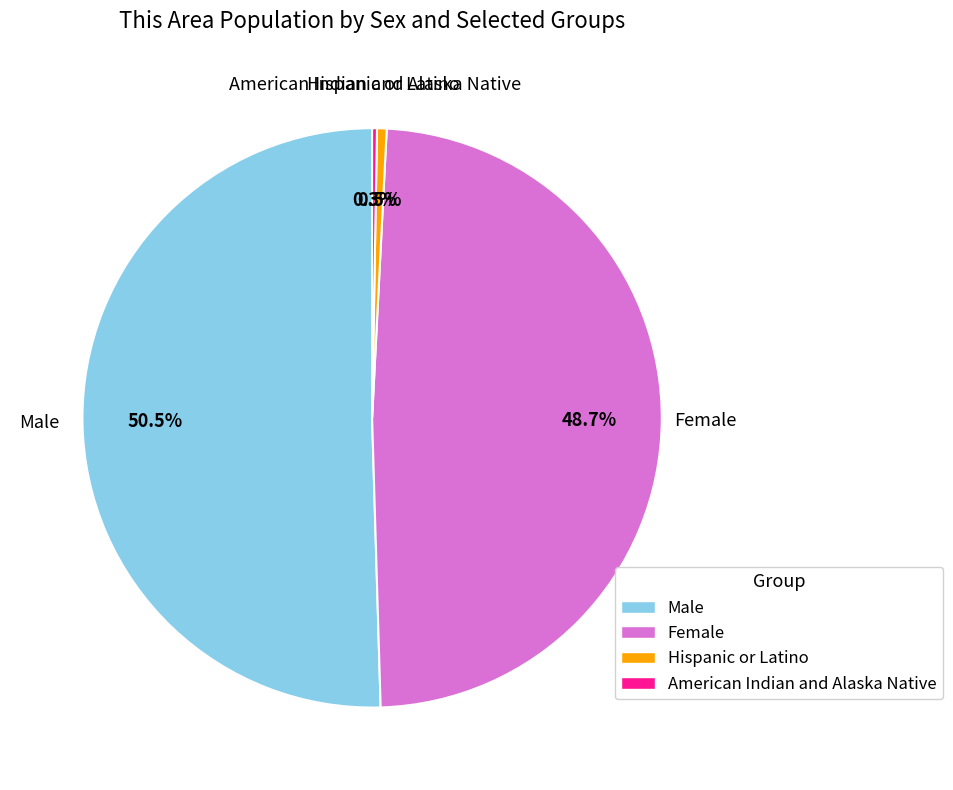

Which has a higher value, Hispanic or Latino or Female?

Female